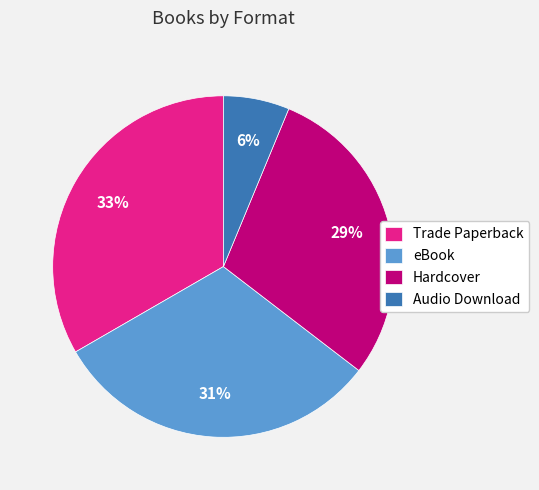

Combined, do Audio Download and Hardcover account for over 50%?

No